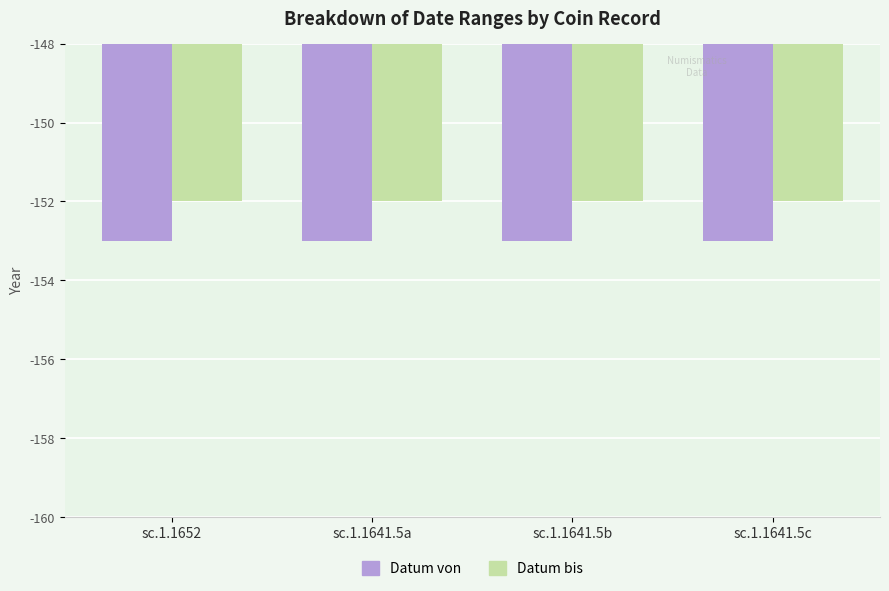

Reading left to right, transcribe all the data shown in this chart.

Datum von: -153	-153	-153	-153
Datum bis: -152	-152	-152	-152